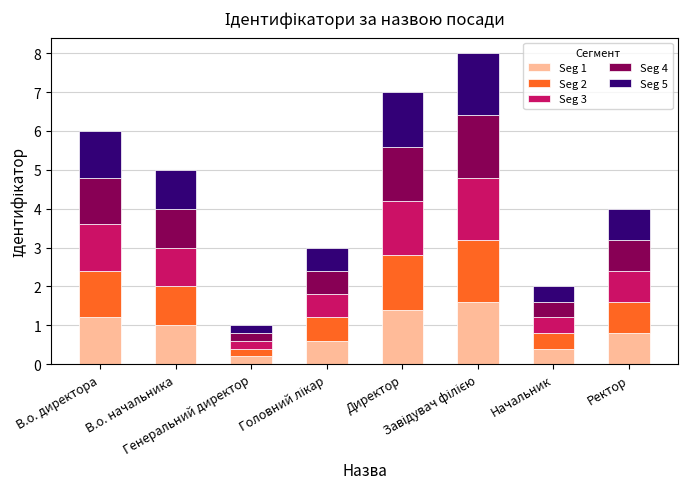

How many distinct data groups are displayed?

5